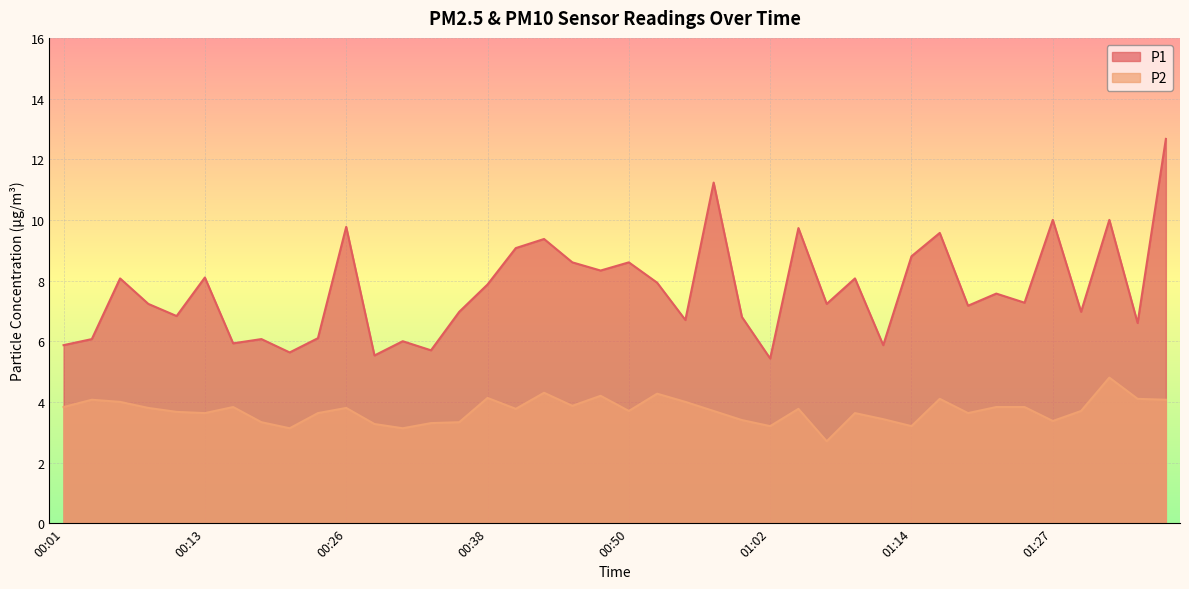

What is the value of the P1 point at the 8th from the left?

6.1